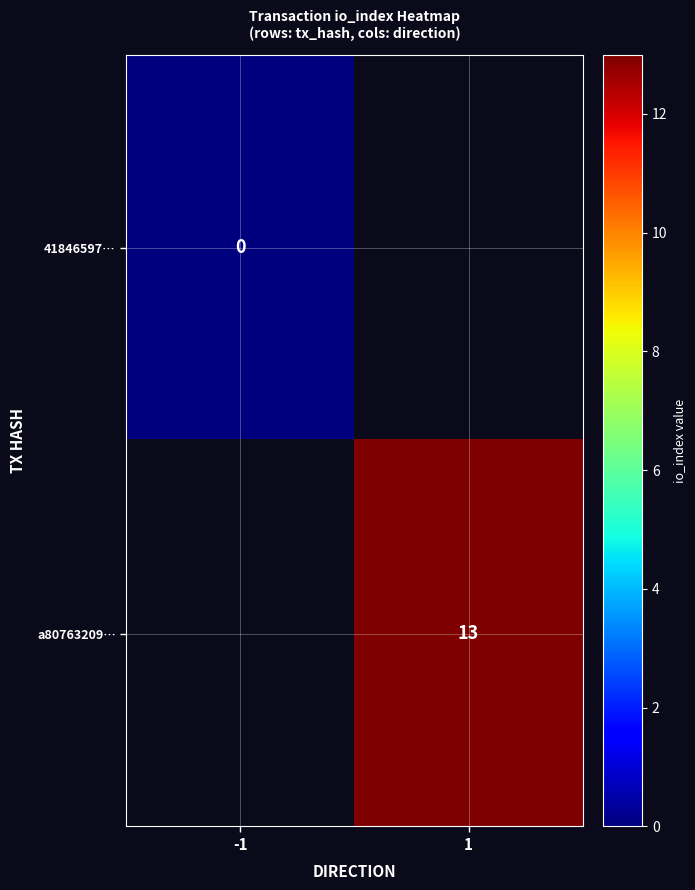

The a80763209… series shows 13 at 1. True or false?

True